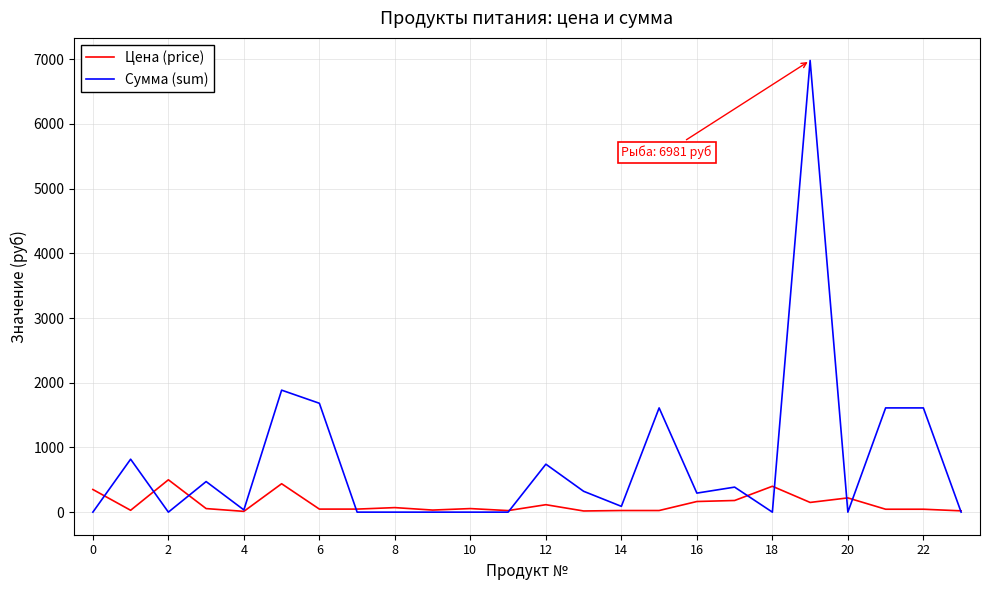

Rank the series by their maximum value, from highest to lowest.

Сумма (sum), Цена (price)